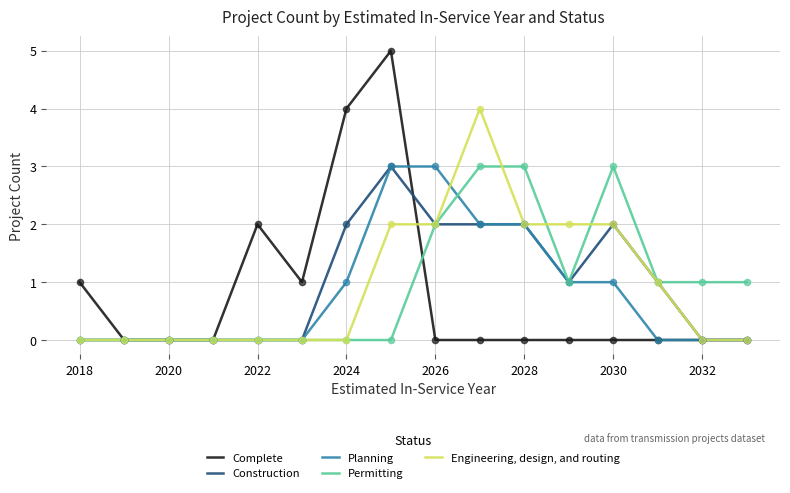

Which series has the widest spread of values?

Complete